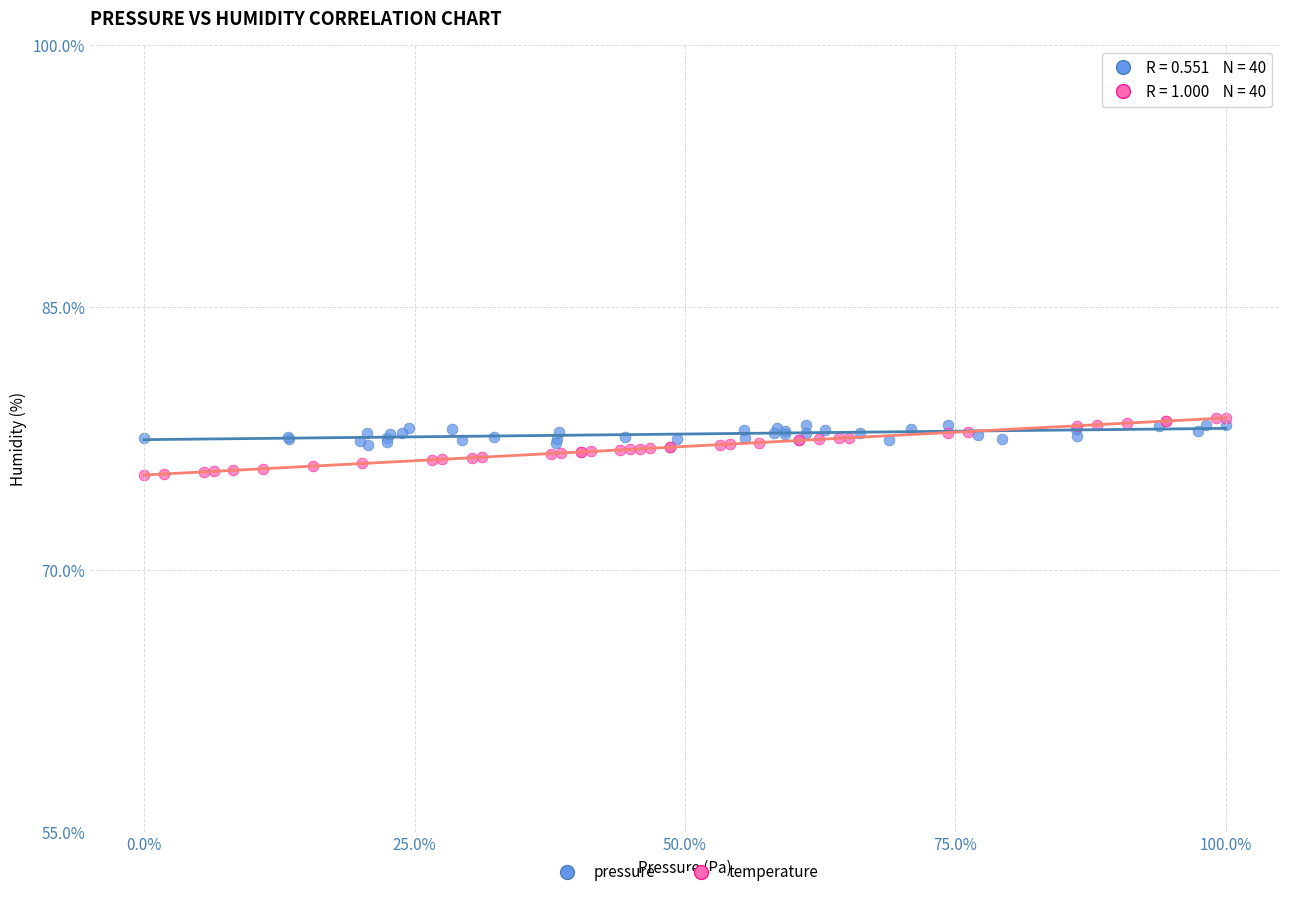

Which series reaches the minimum Y coordinate?

temperature